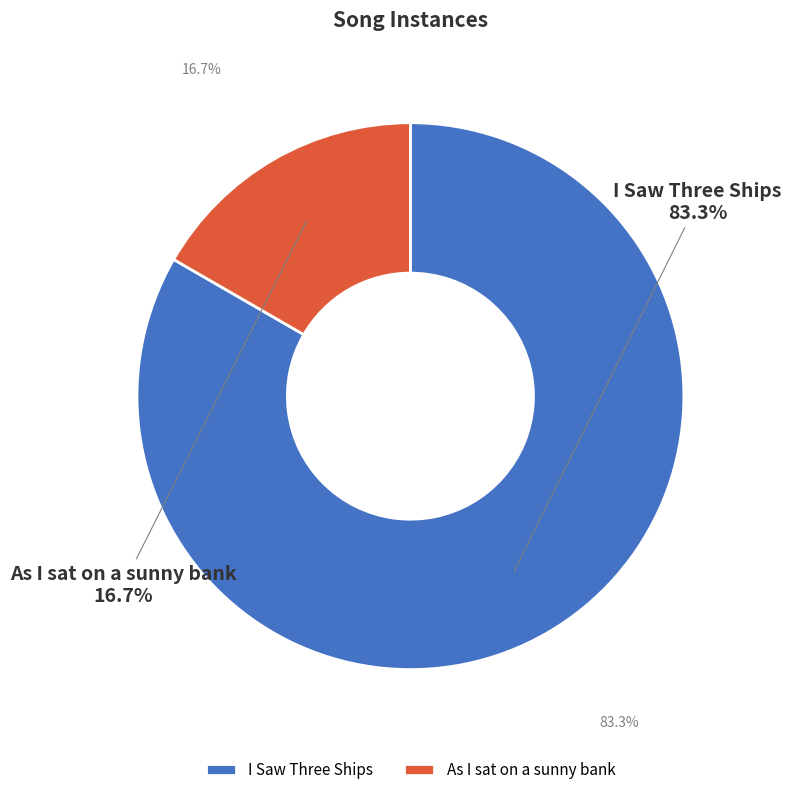

Which has a higher value, I Saw Three Ships or As I sat on a sunny bank?

I Saw Three Ships